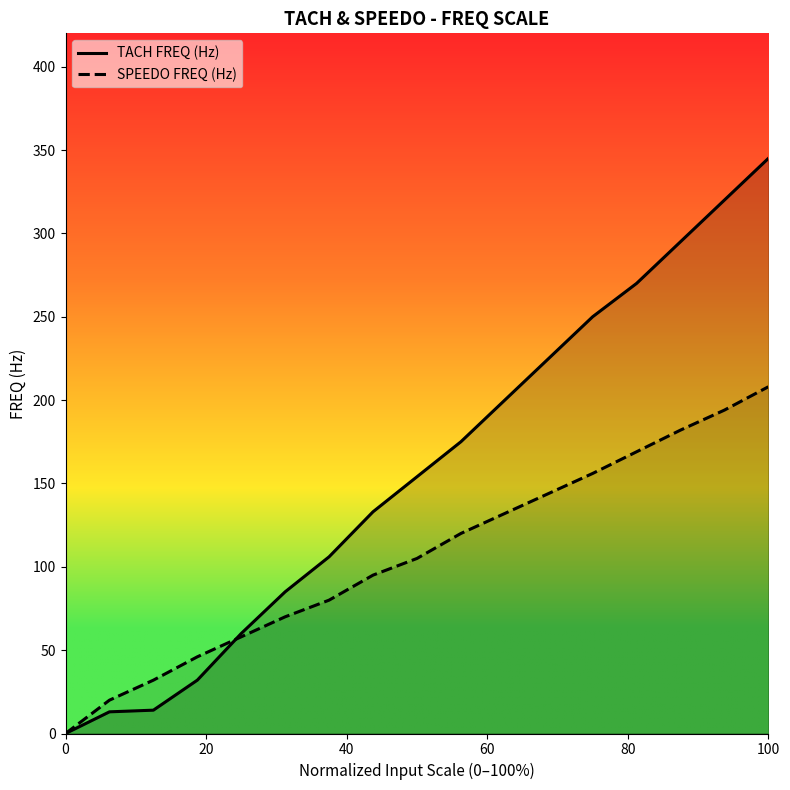

At which category is the sum across all series the highest?

100